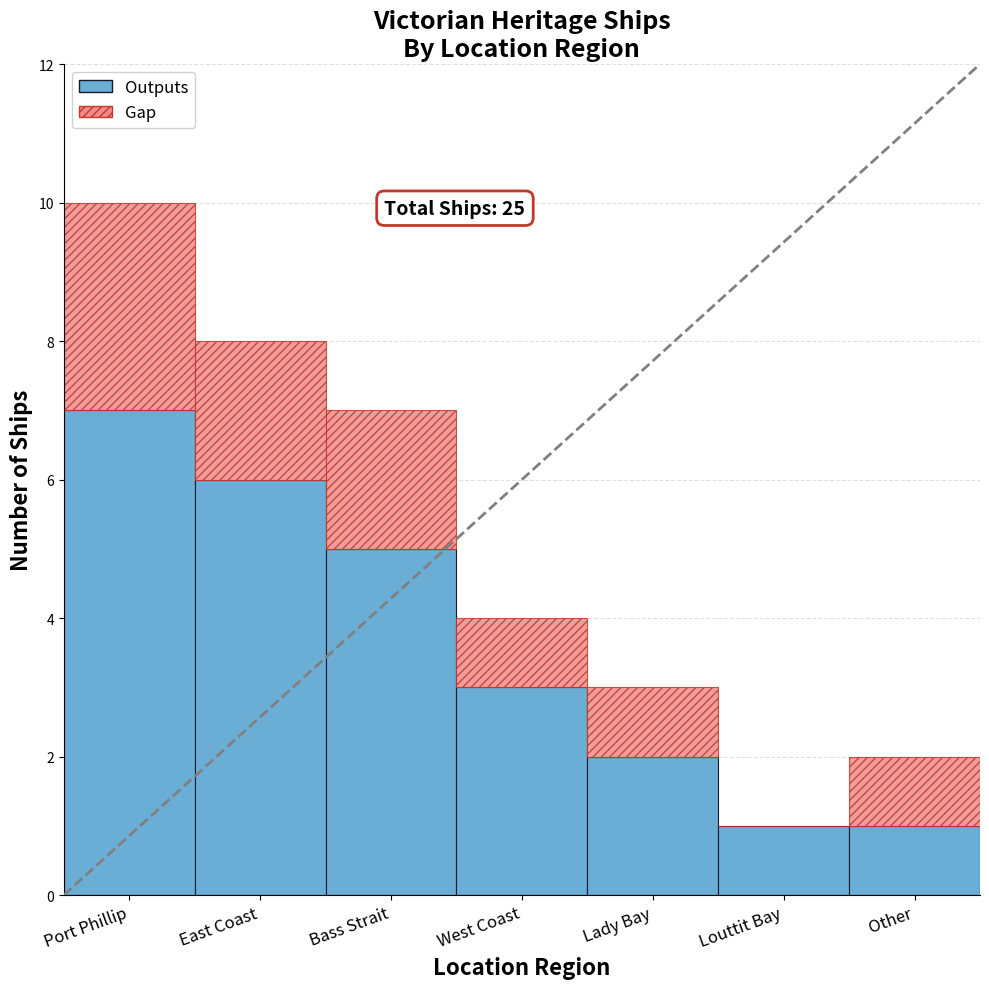

Read the Gap value at Lady Bay.

1